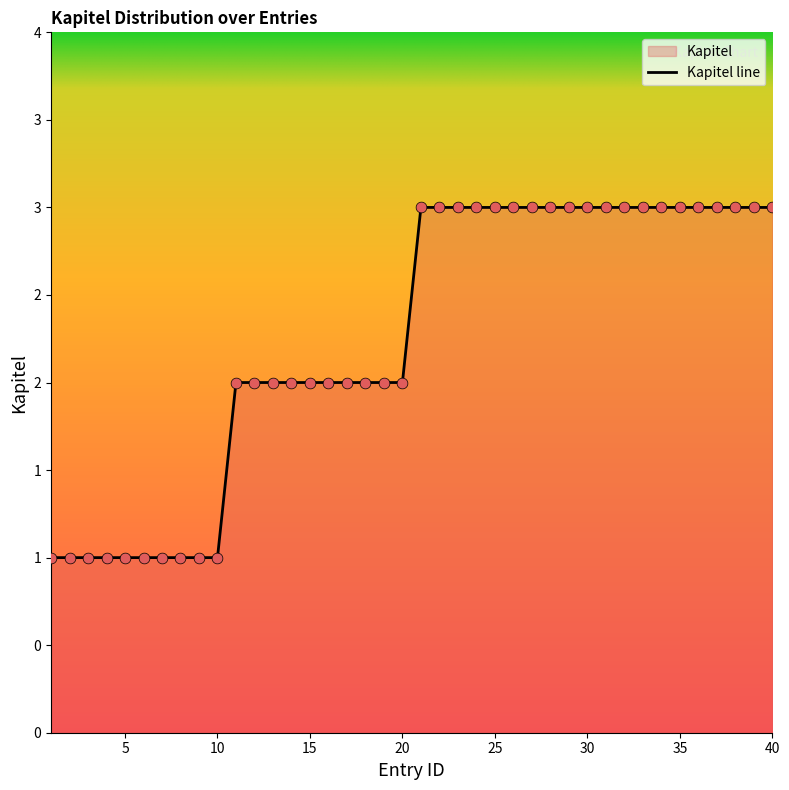

What is the change in value from 6 to 18?

+1